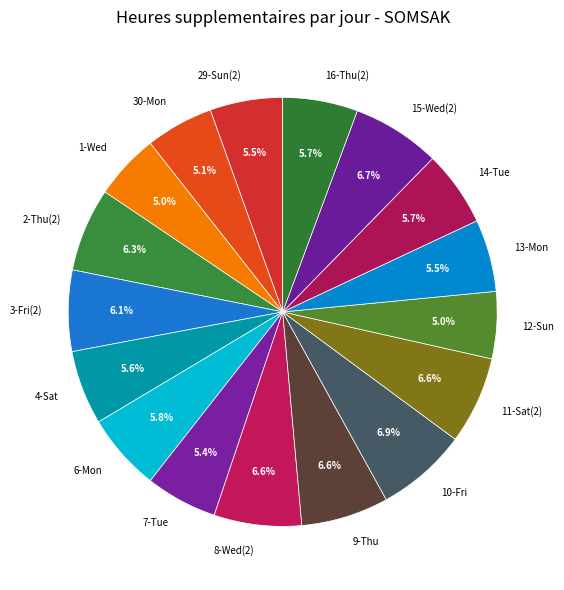

How many segments does this pie chart have?

17